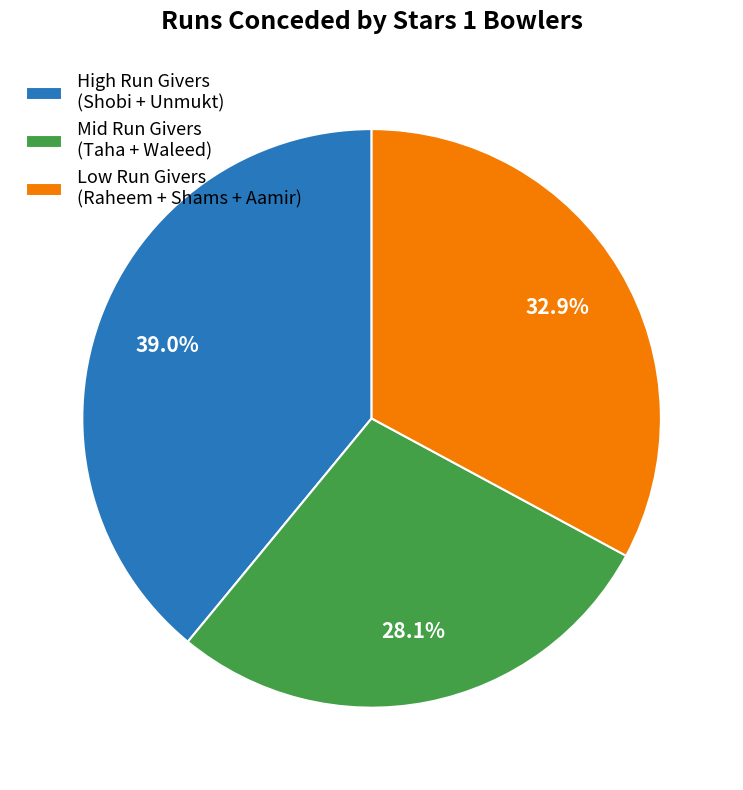

How much of the chart is everything except Mid Run Givers (Taha + Waleed)?

71.9%